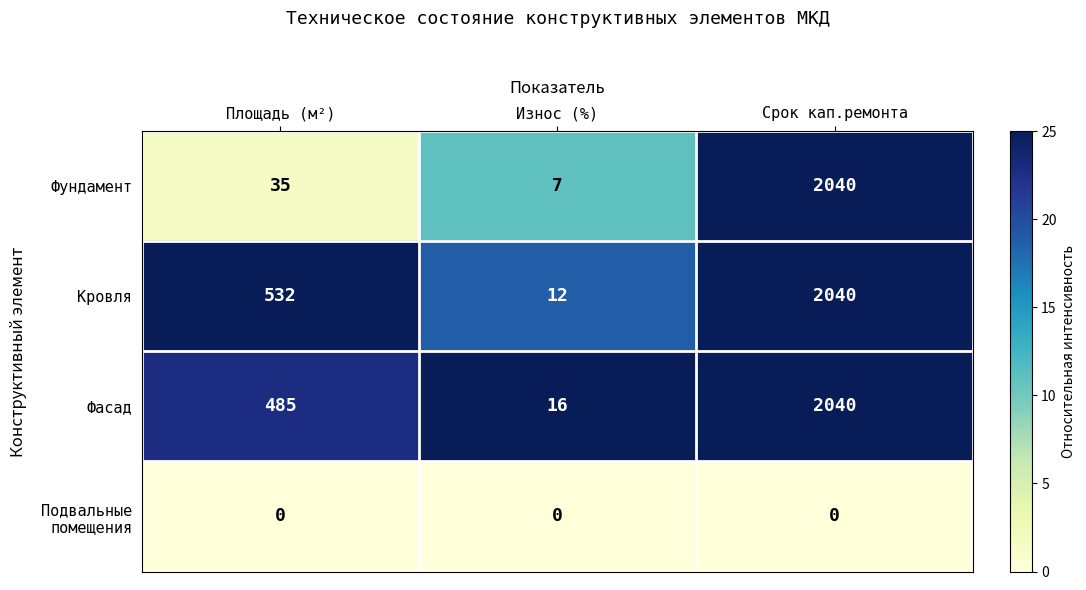

List the labels in order of Кровля value, largest first.

Срок кап.ремонта, Площадь (м²), Износ (%)